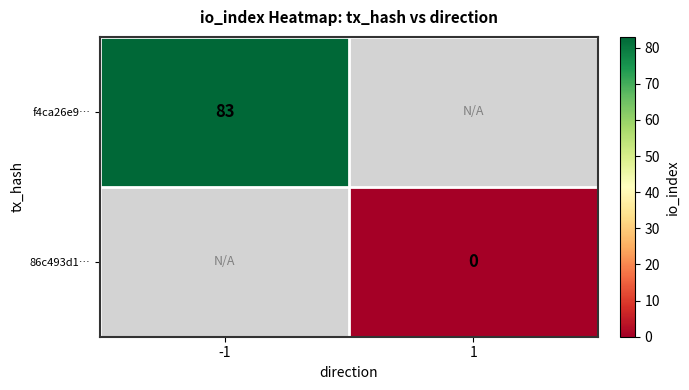

Count the number of categories in the chart.

2